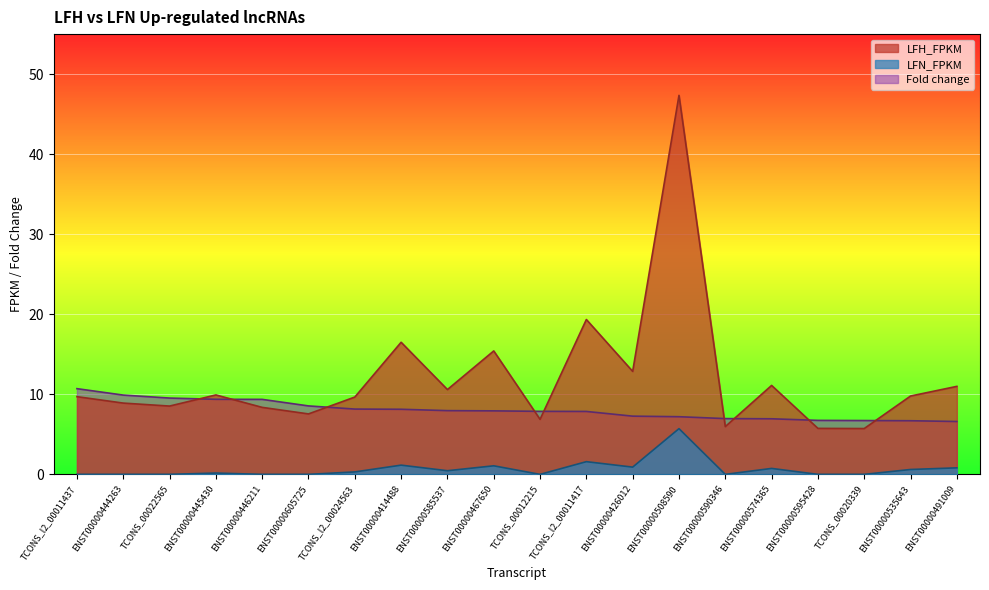

How many data points does each series have?

20